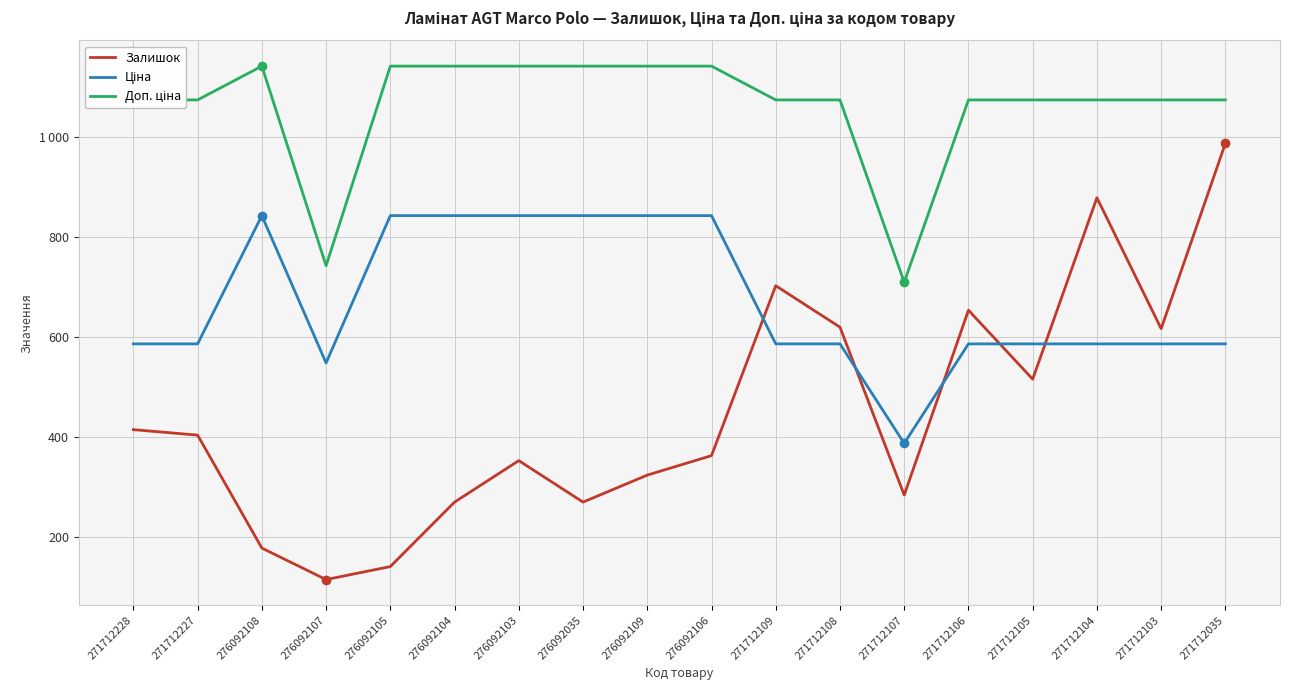

How many series are shown in this chart?

3